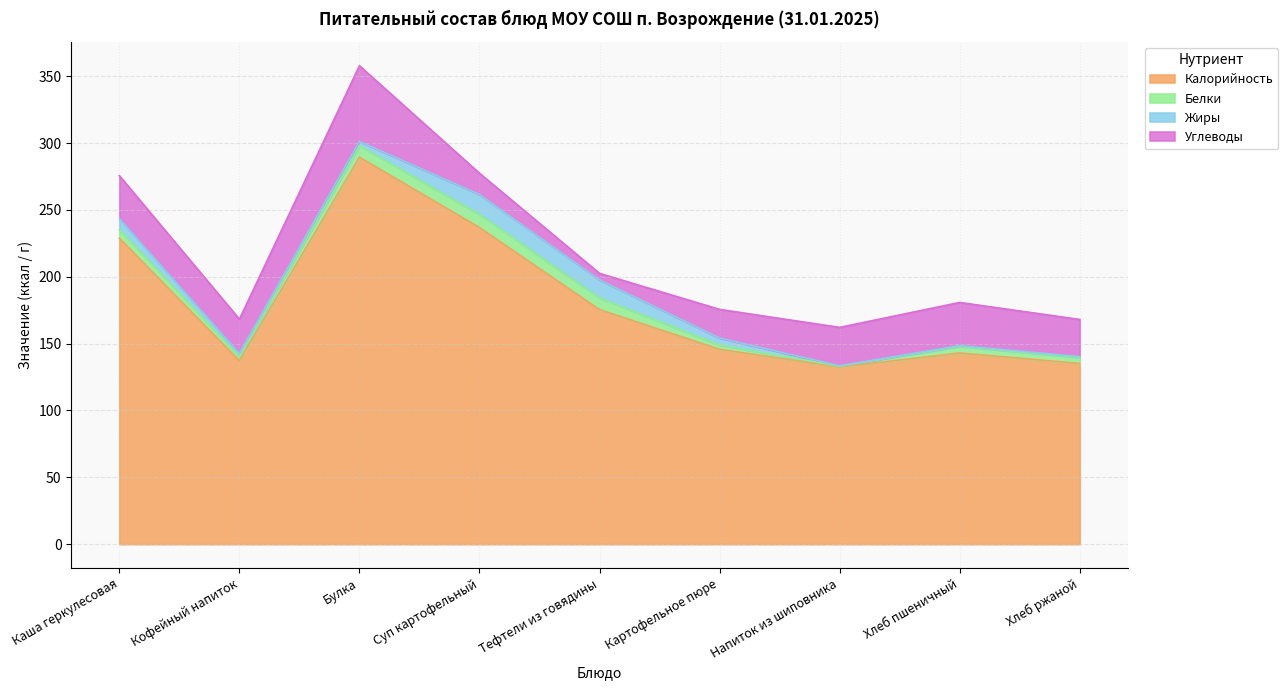

At which label is Жиры closest to 7?

Каша геркулесовая